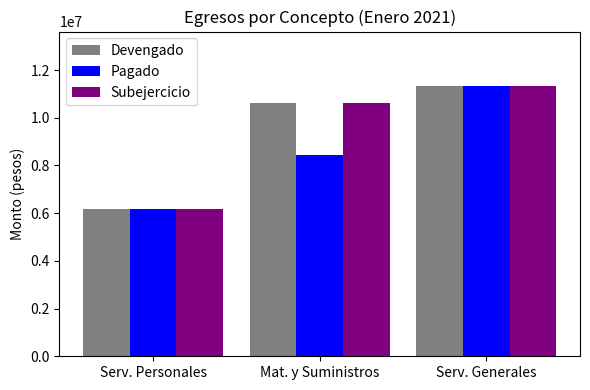

What is the difference between the maximum and second lowest values in the Pagado series?

2881941